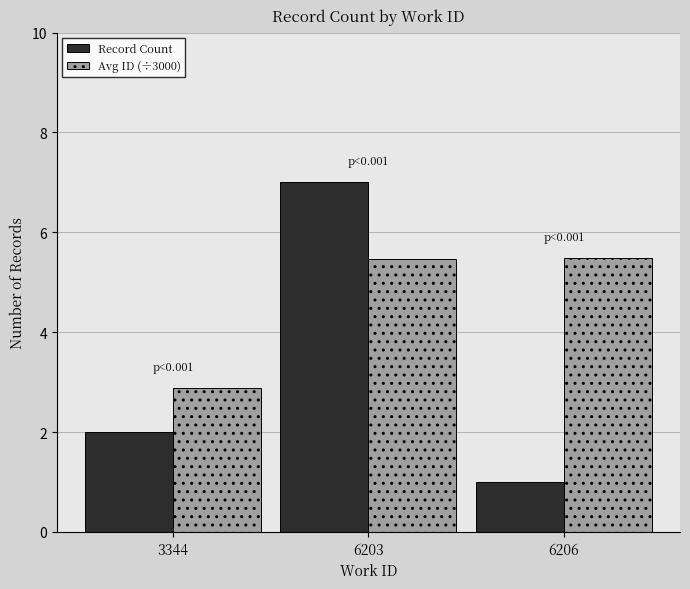

What are all the series names shown in the legend?

Record Count, Avg ID (÷3000)